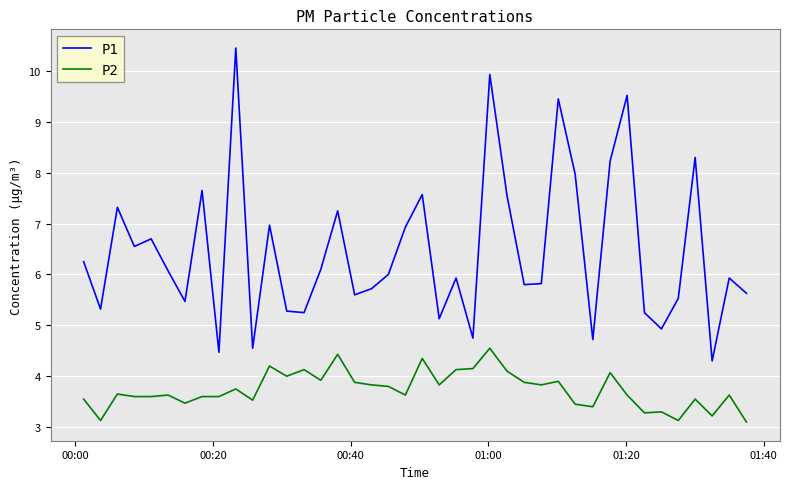

Rank the series by their average value, from highest to lowest.

P1, P2